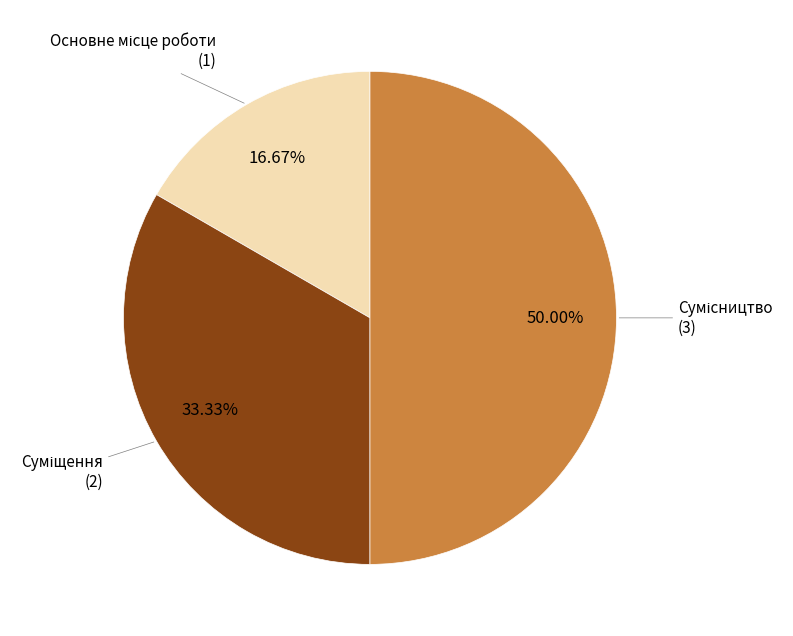

How many slices are in this pie chart?

3